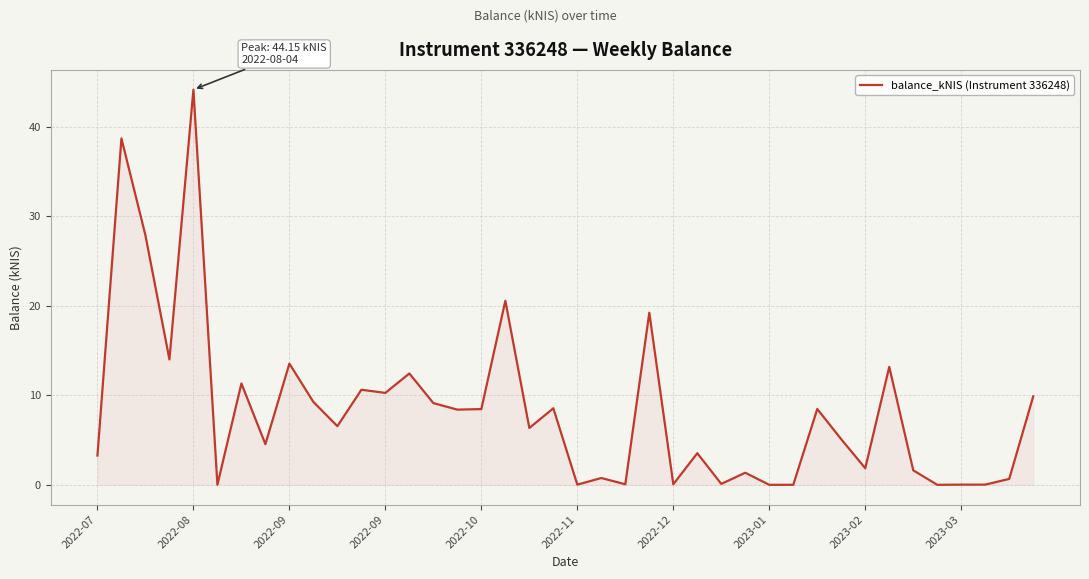

How many values exceed 6?

21